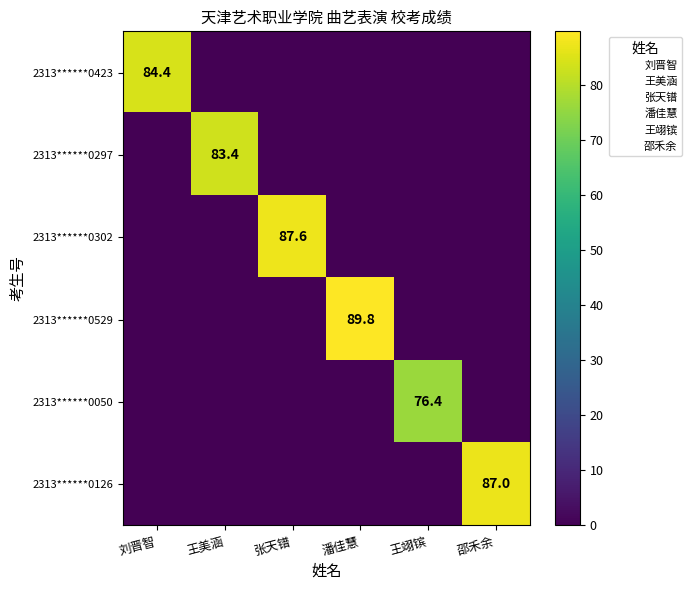

True or false: 2313******0297 has a value of 83.4 at 王美涵.

True